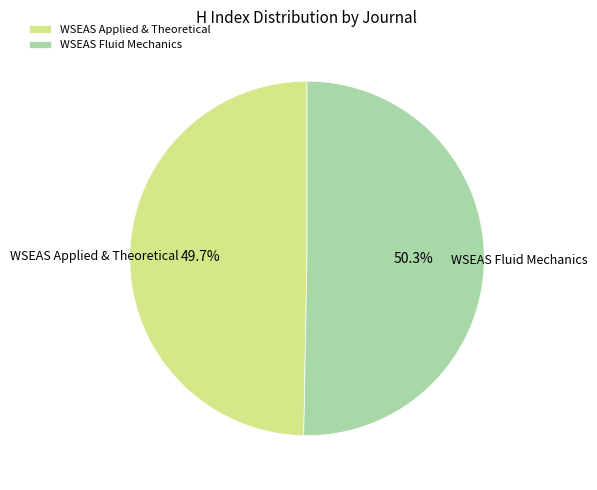

What is the smallest slice in the pie chart?

WSEAS Applied & Theoretical